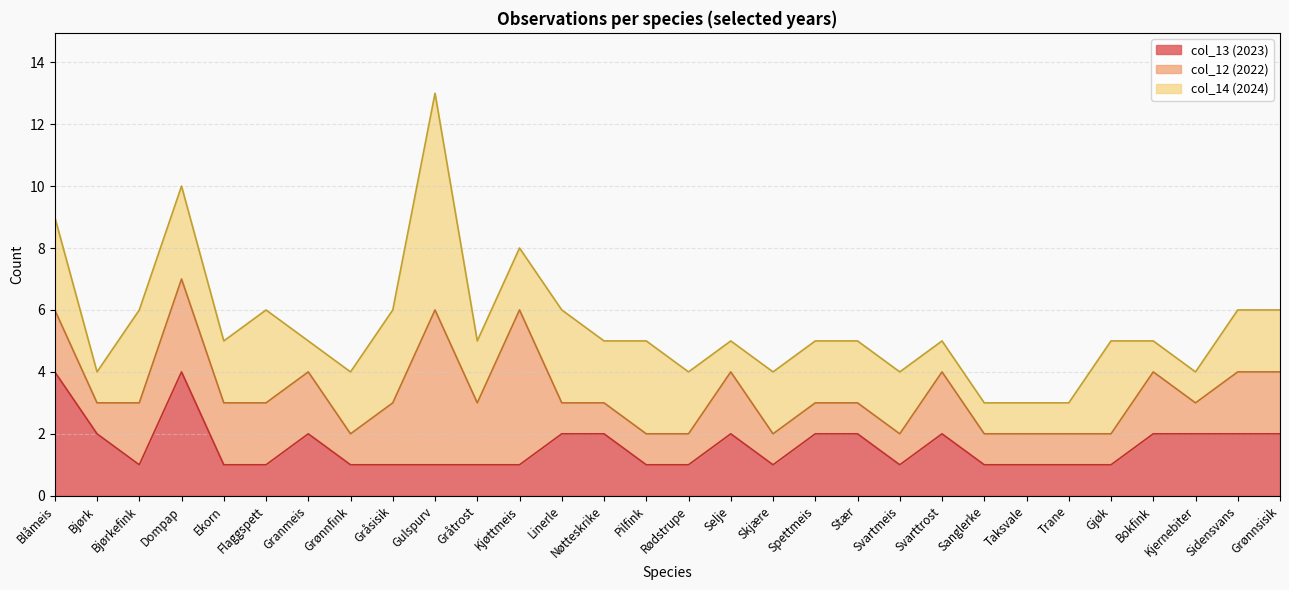

What is the total value across all series at Grønnsisik?

6